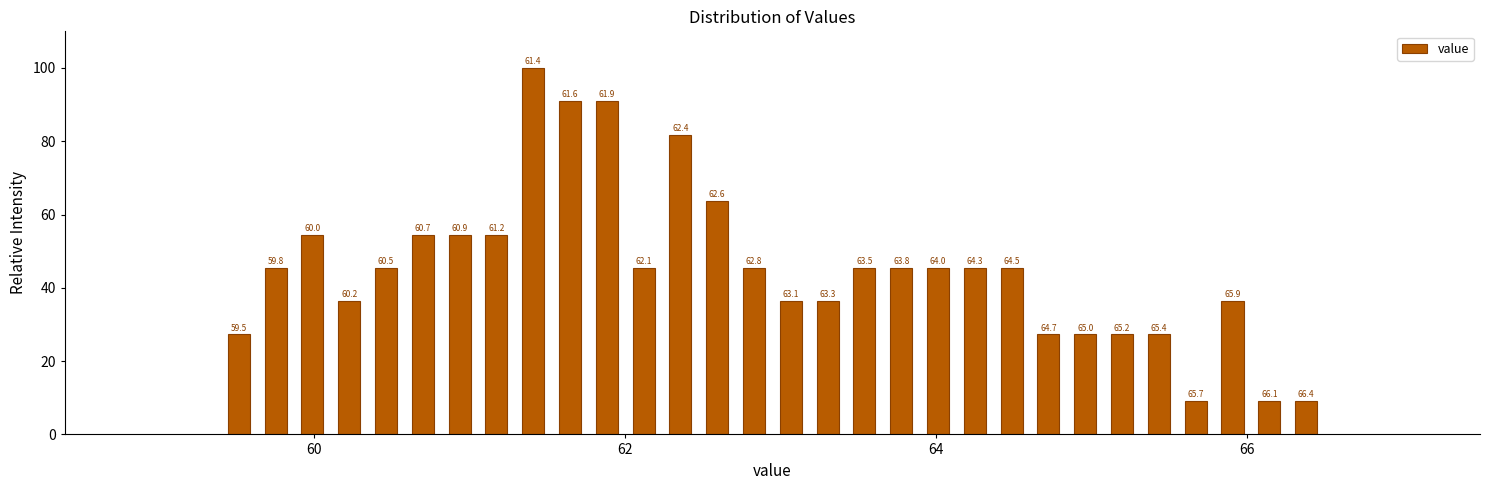

Around what value on the x-axis is the tallest bar? Give the approximate position of its centre, as read against the axis.

61.4